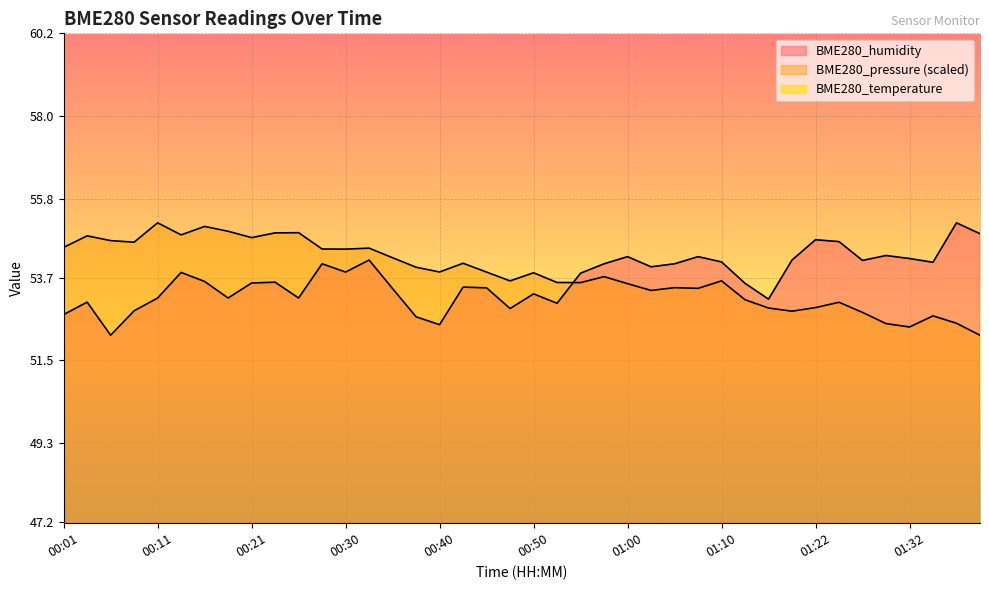

At which label does BME280_temperature first exceed 13?

00:01